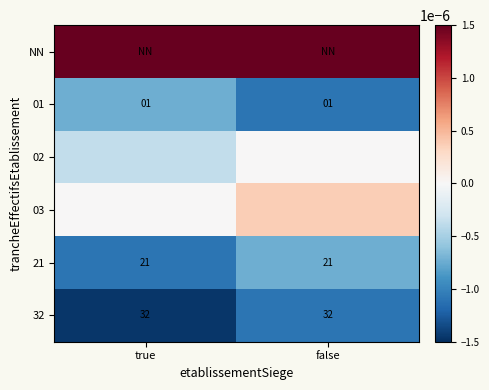

Which category has the highest value across all series?

false